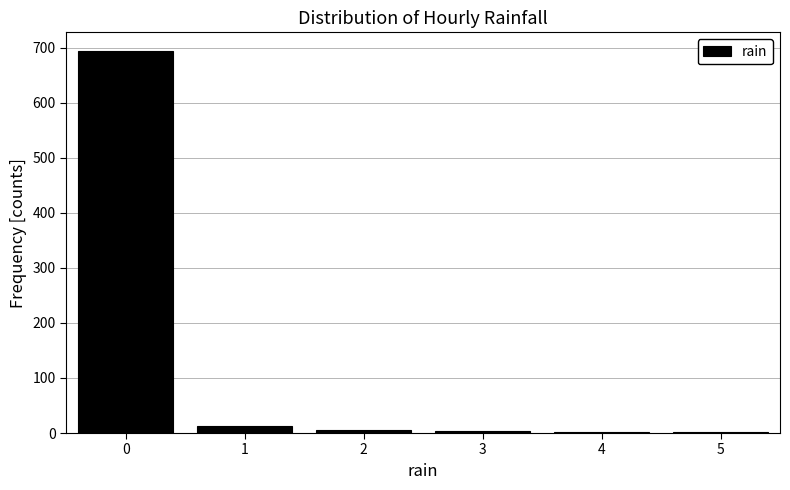

Reading left to right, transcribe this chart: for each bar, give the range it covers on the x-axis and its height. The values are not printed on the chart, so give them approximately, as read against the axis.

-0.5 to 0.5: 690
0.5 to 1.5: 10
1.5 to 2.5: under 10
2.5 to 3.5: under 10
3.5 to 4.5: under 10
4.5 to 5.5: under 10